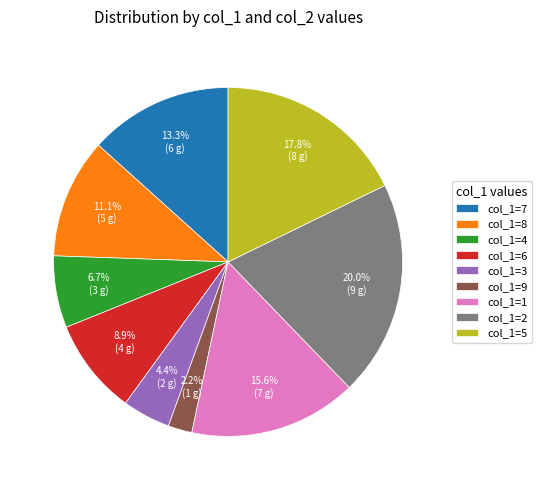

How many segments does this pie chart have?

9